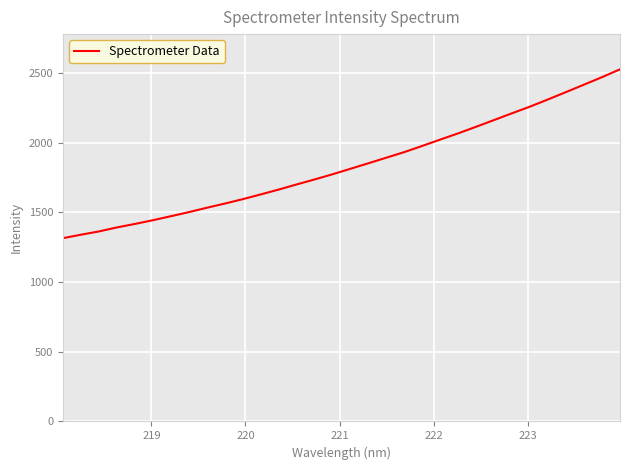

What is the maximum value shown in the chart?

2527.8